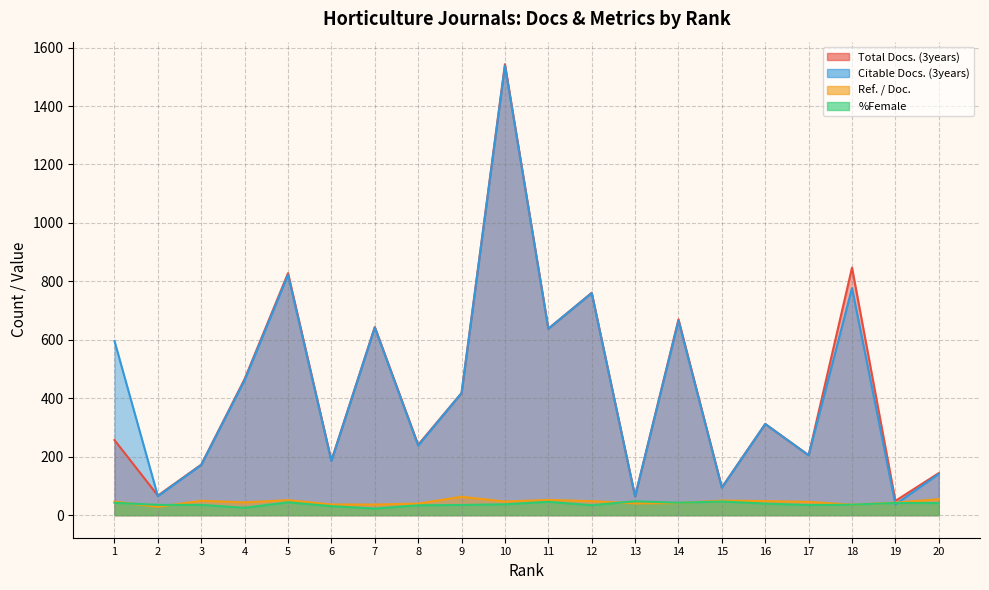

What is the greatest value displayed?

1543.0